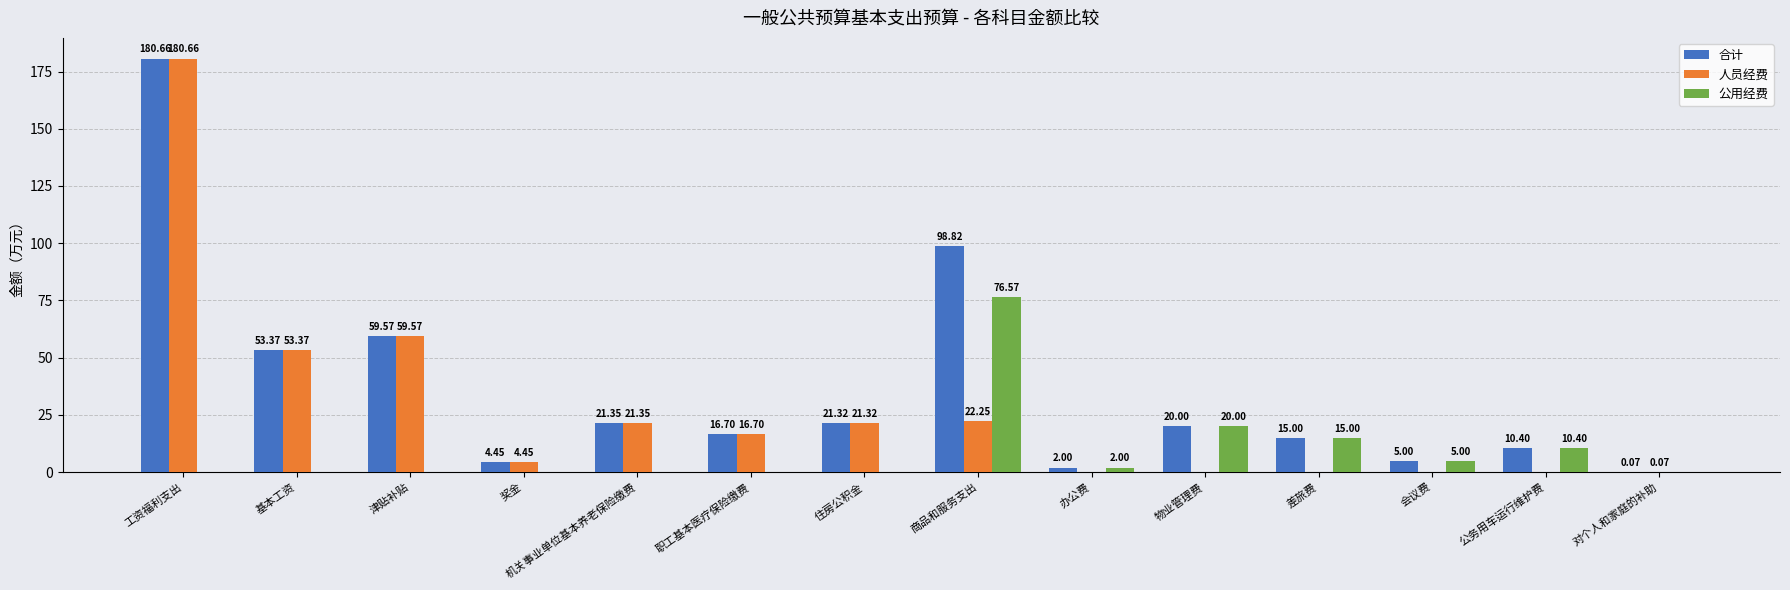

What is the sum of all 合计 values?

508.7